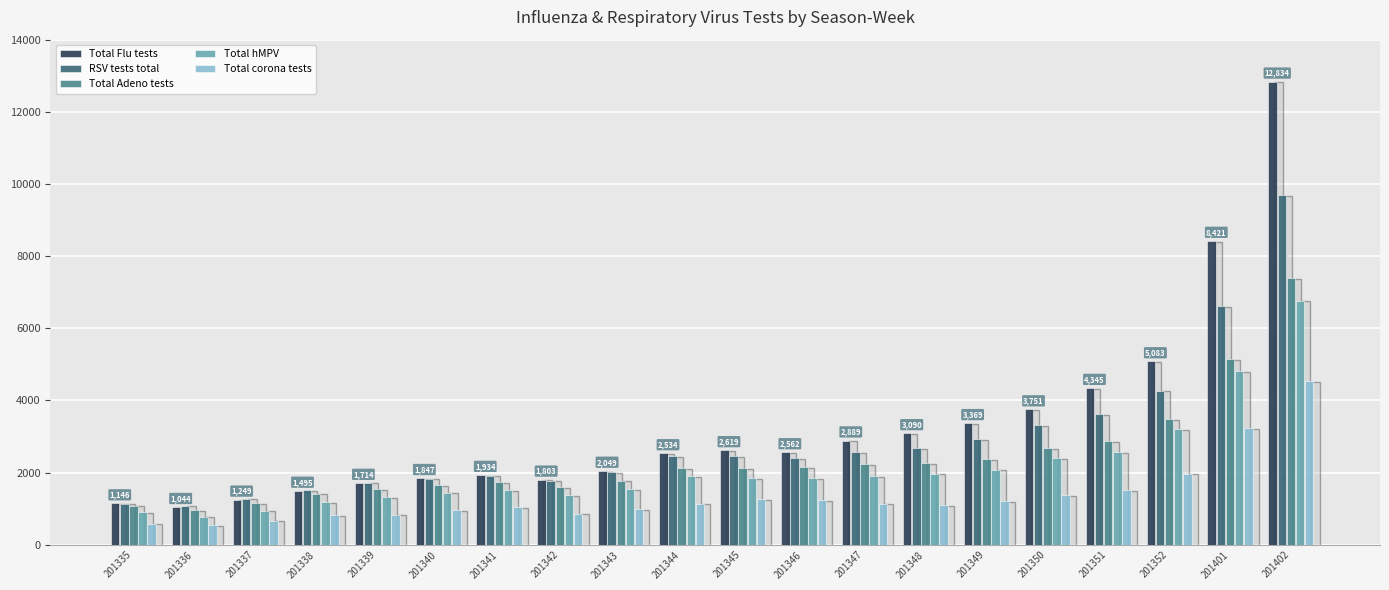

Rank the series by their maximum value, from highest to lowest.

Total Flu tests, RSV tests total, Total Adeno tests, Total hMPV, Total corona tests